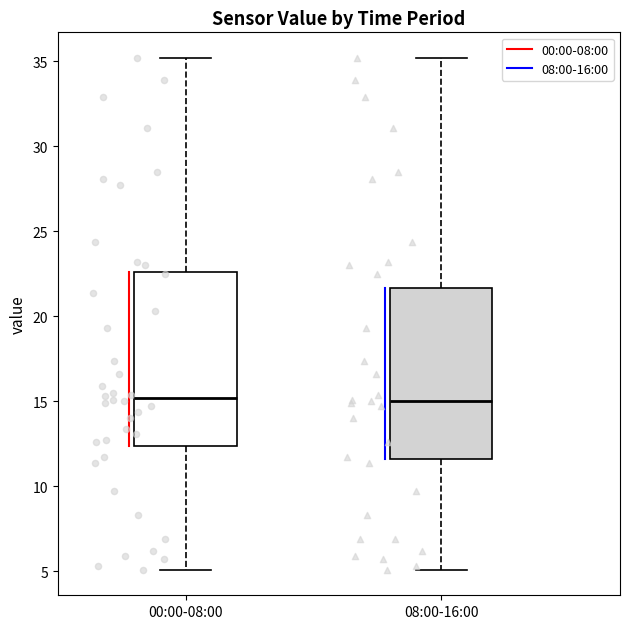

Reading left to right, read every box against the y-axis: the position of its median line, the range the box covers, and the ends of its whiskers. The values are not printed on the chart, so give them approximately, as read against the axis.

00:00-08:00: median 15.0, box 12.5 to 22.5, whiskers 5.0 to 35.0
08:00-16:00: median 15.0, box 11.5 to 21.5, whiskers 5.0 to 35.0